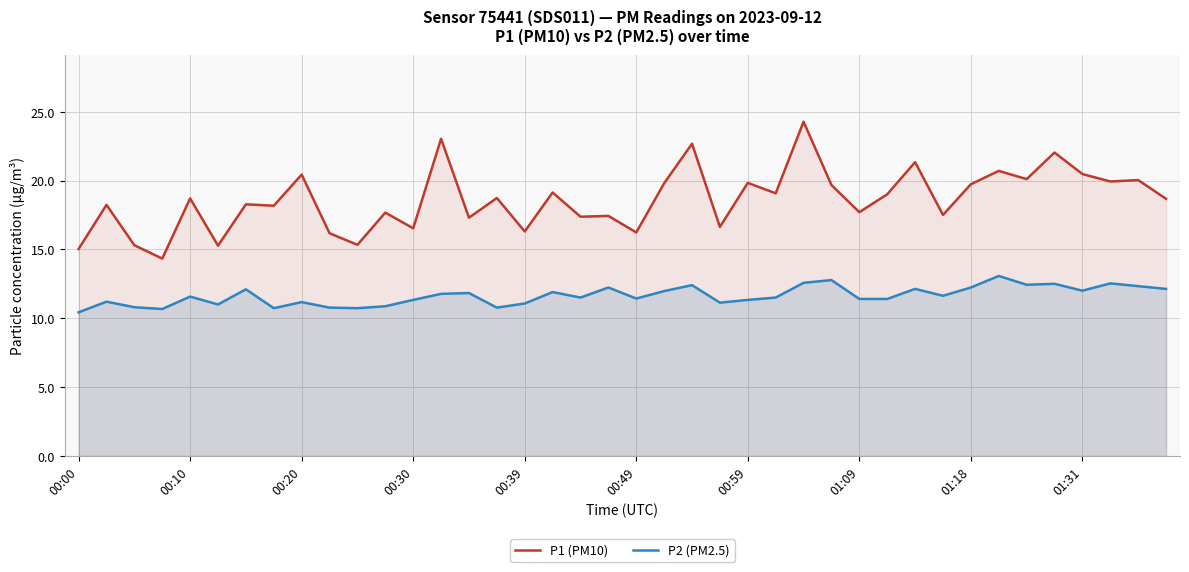

Rank the series by their average value, from lowest to highest.

P2 (PM2.5), P1 (PM10)